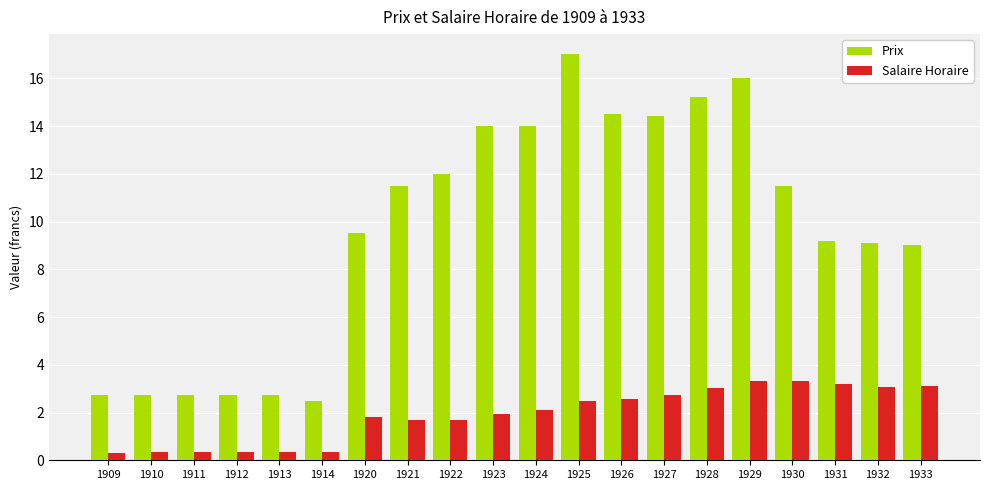

Does the chart contain any negative values?

No